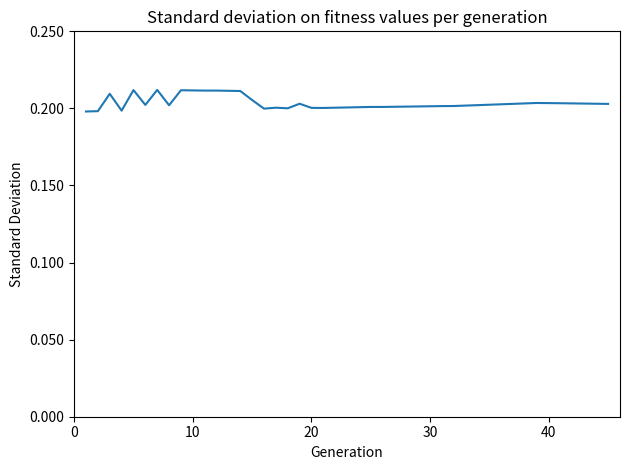

Count the values in the range 0 to 1.

31